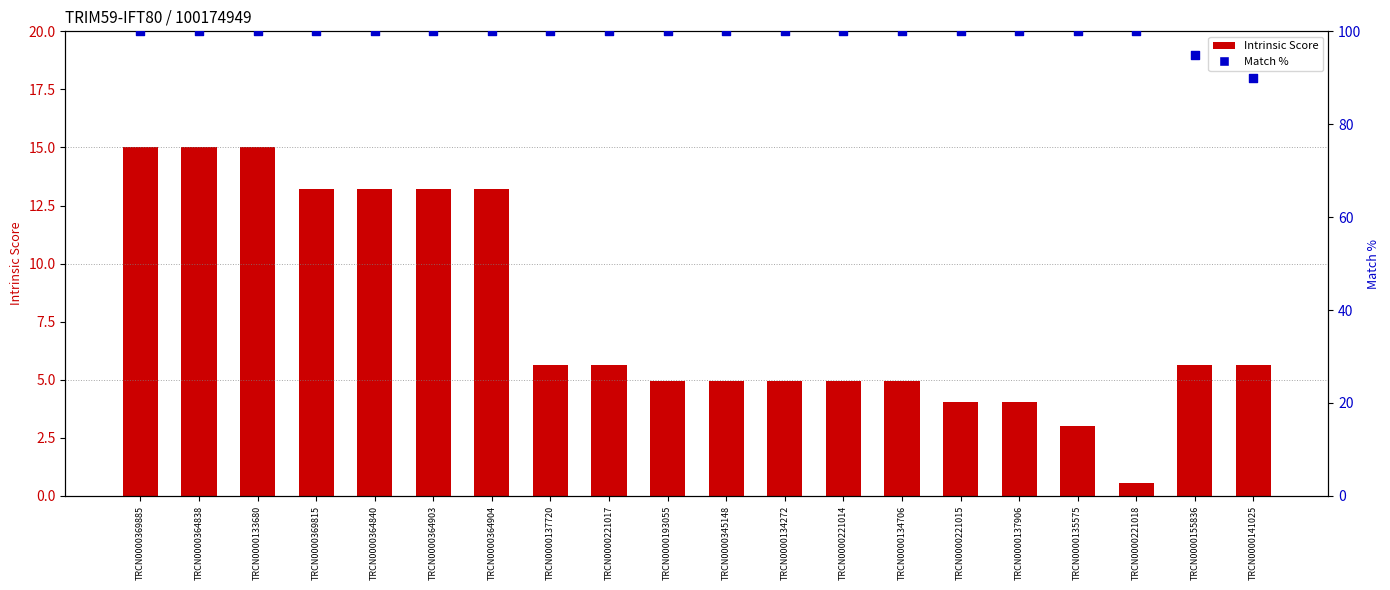

Is the value of Match % at TRCN0000364840 greater than the value of Intrinsic Score at TRCN0000221018?

Yes